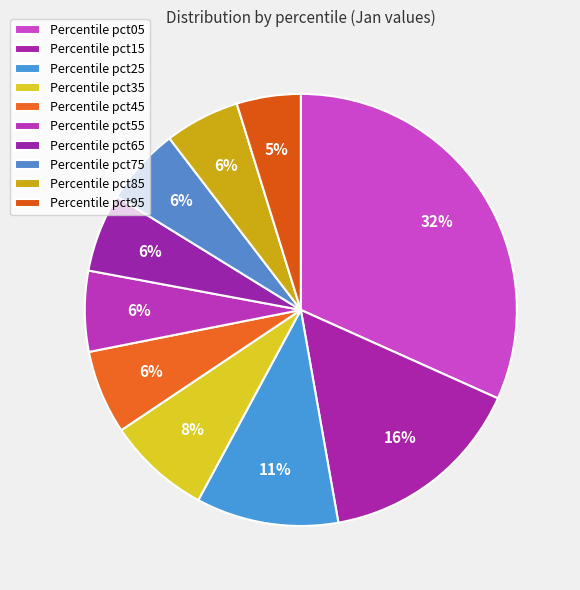

Which slice is the largest?

pct05